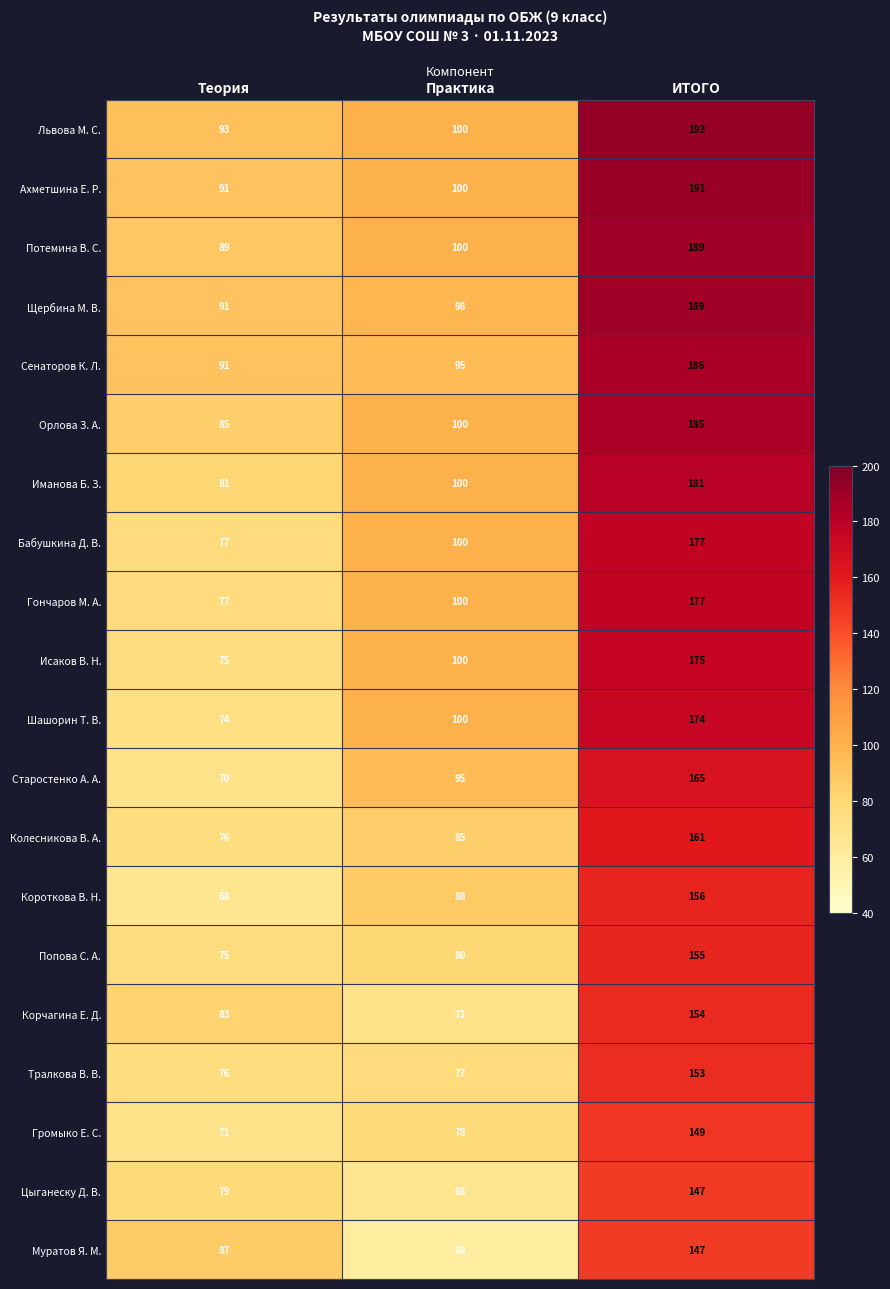

What is the sum of all Гончаров М. А. values?

354